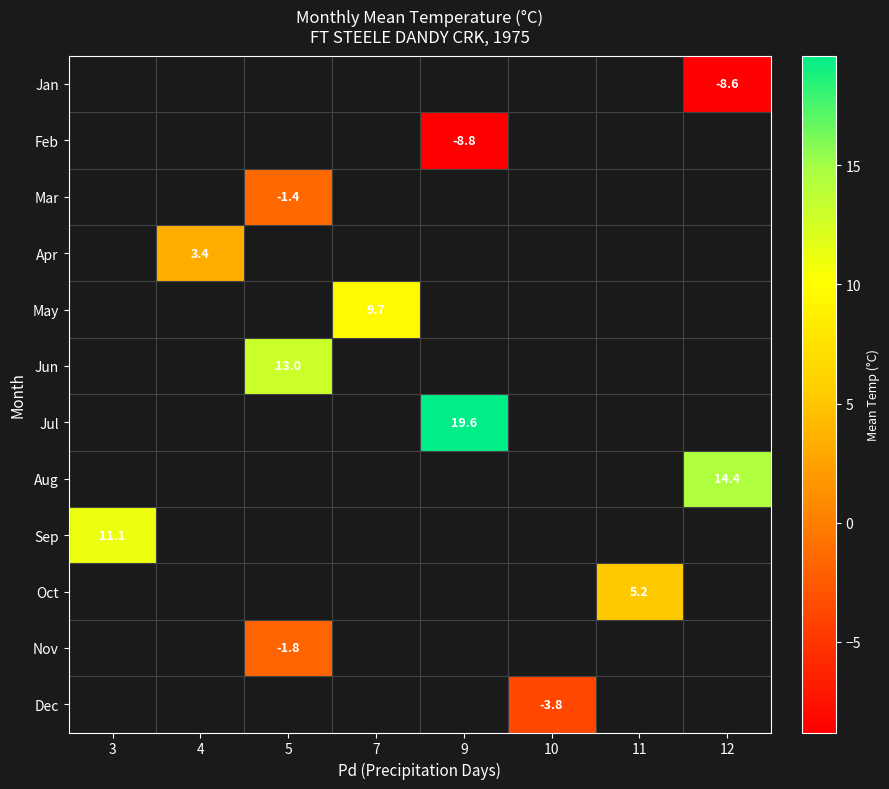

The value of Mar at 5 is -0.6. True or false?

False